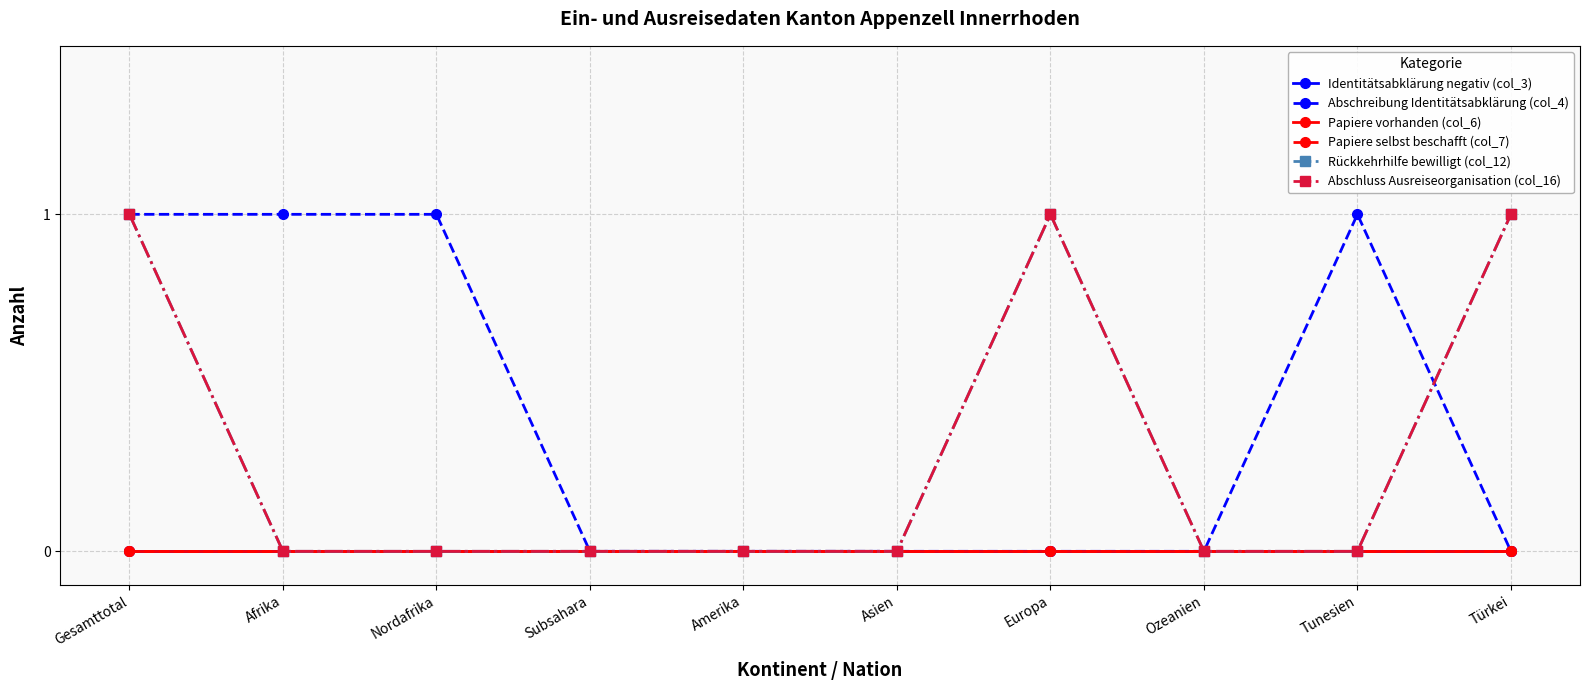

Is this an area chart (filled region under the line)?

No